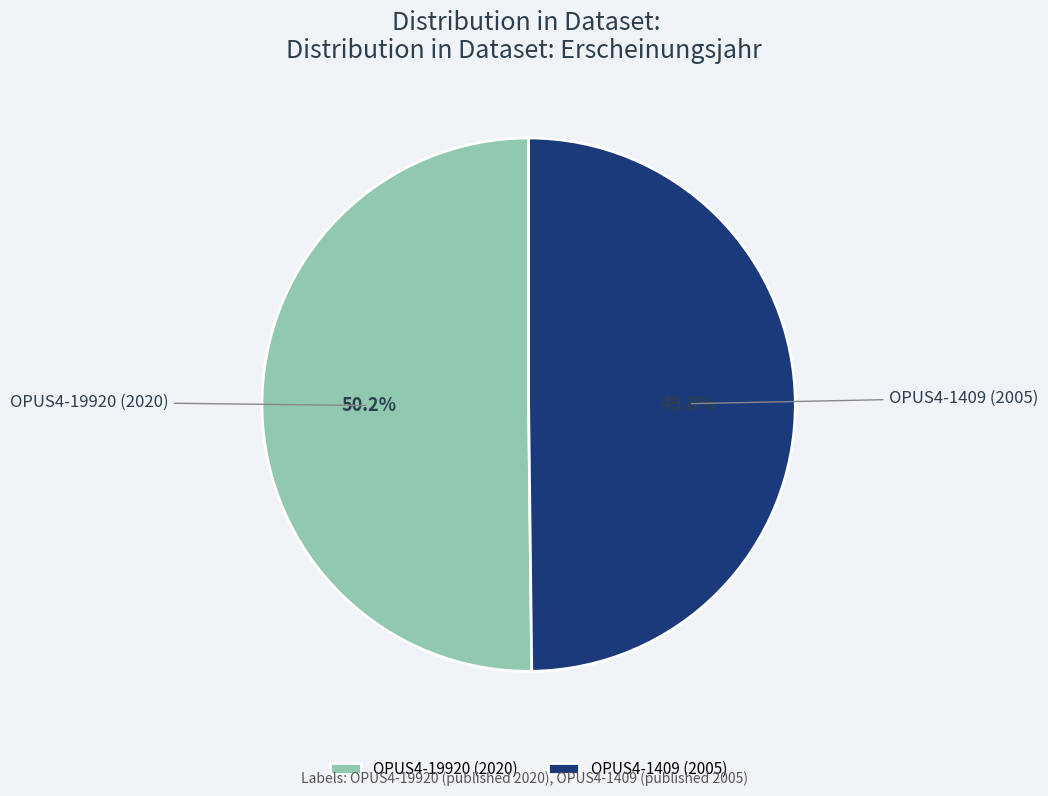

To the nearest percent, what is the combined percentage of OPUS4-19920 (2020) and OPUS4-1409 (2005)?

100%